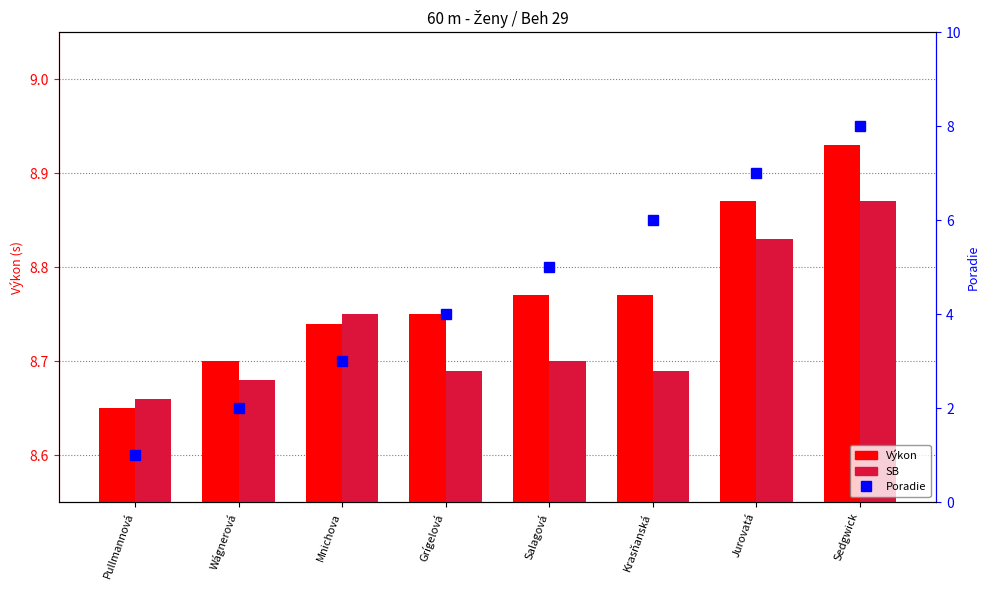

What is the sum of all Poradie values?

36.0